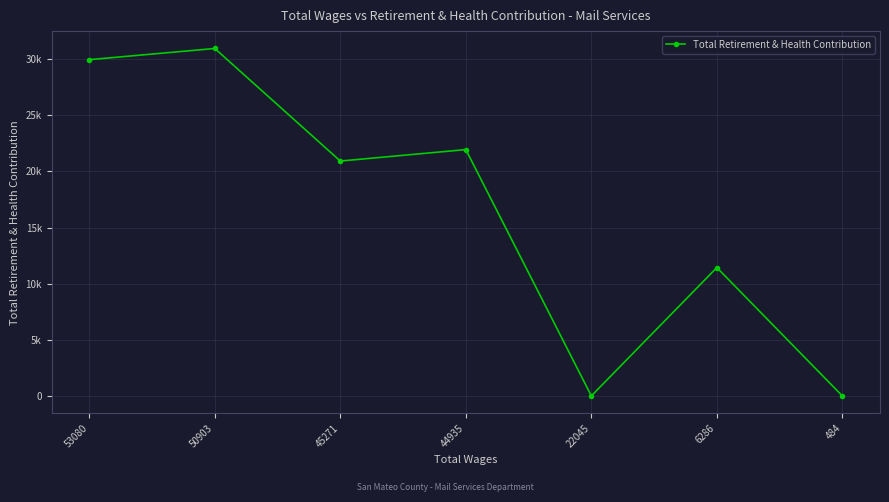

True or false: the data has more than 0 interior local peaks.

True